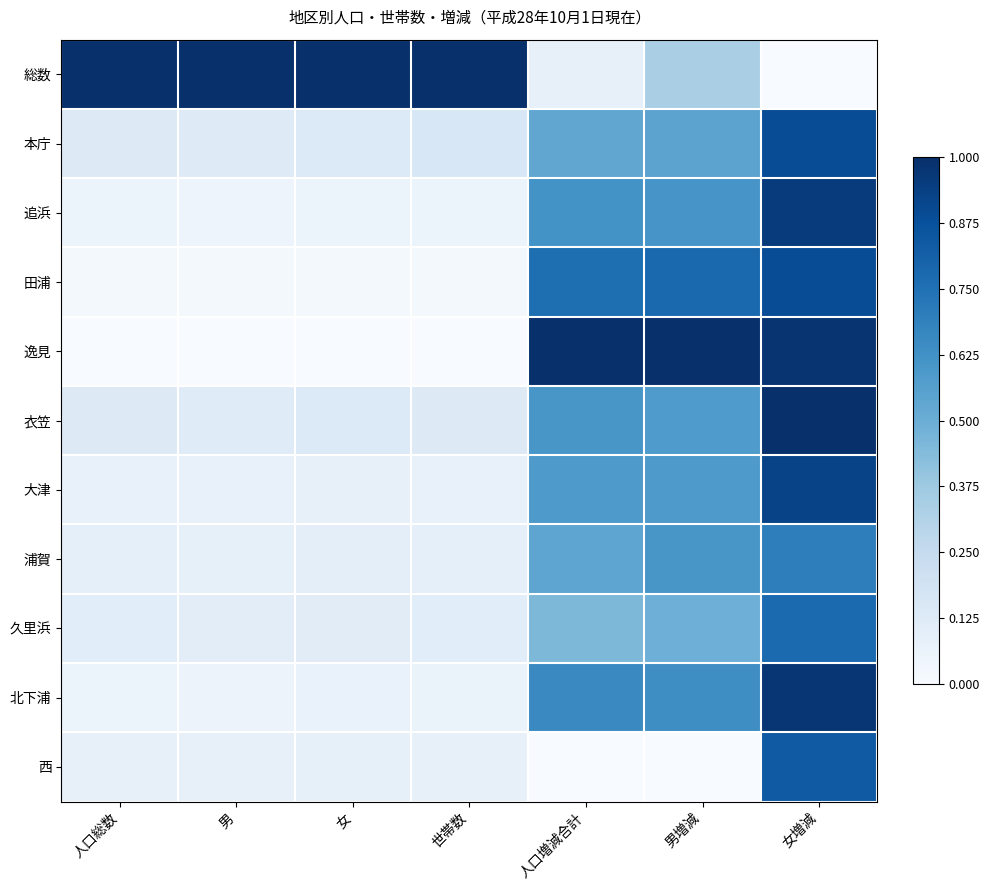

Which series has the largest range (max minus min)?

総数